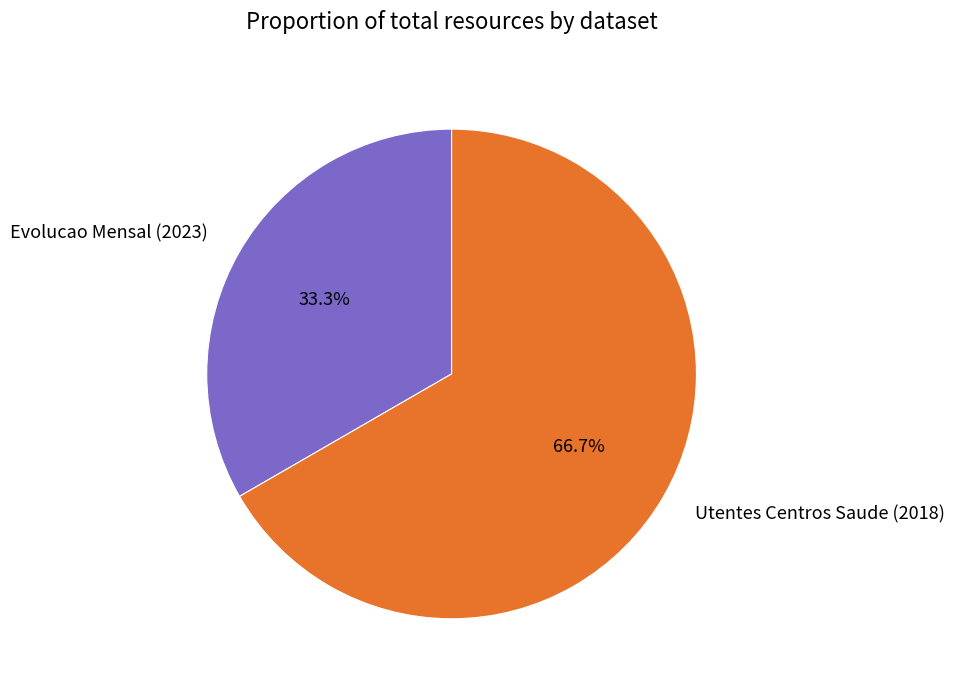

Do Evolucao Mensal (2023) and Utentes Centros Saude (2018) together represent more than half of the pie?

Yes